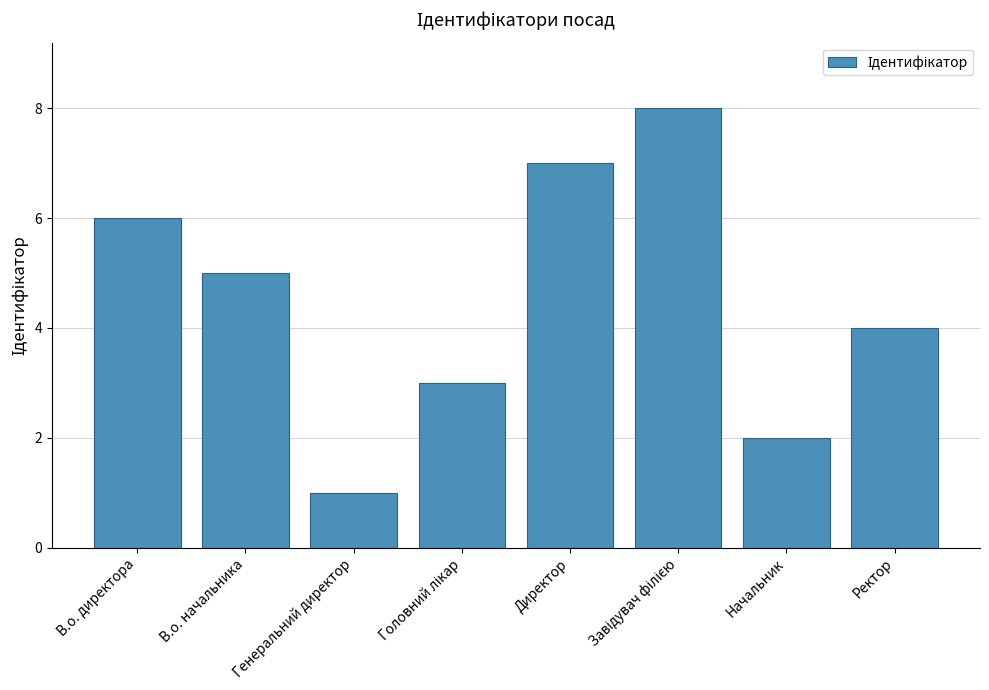

Between Ректор and Начальник, which is larger?

Ректор